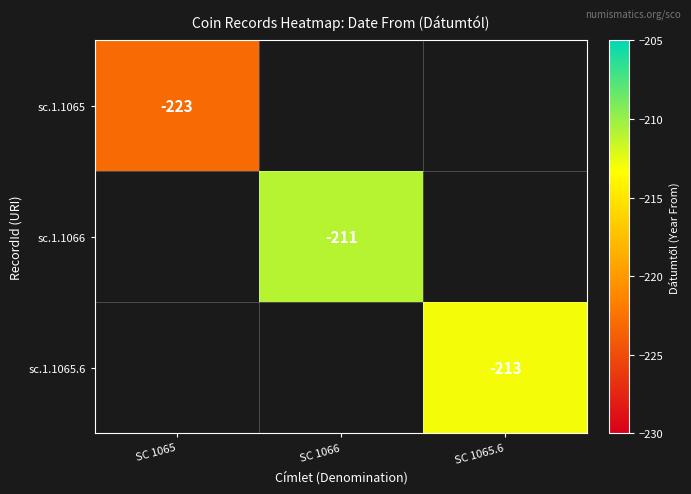

How many series are shown in this chart?

3